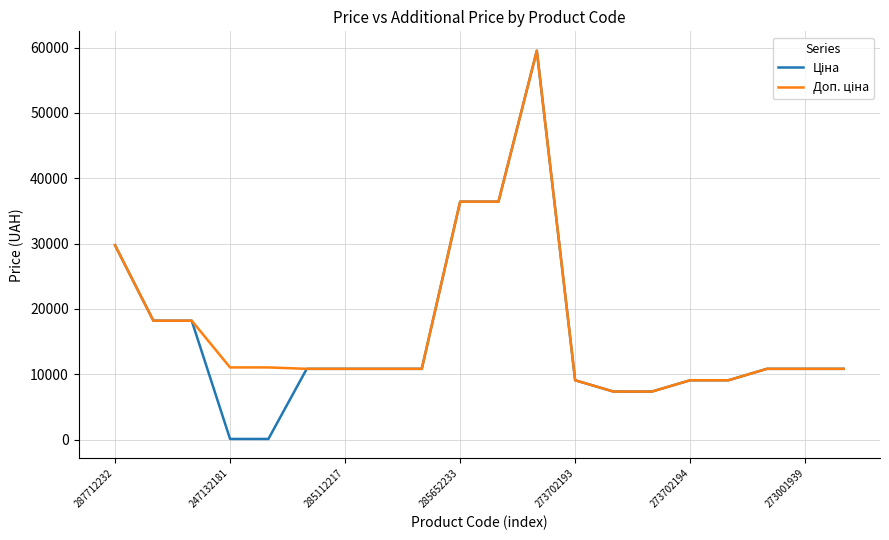

What is the maximum value shown in the chart?

59523.0